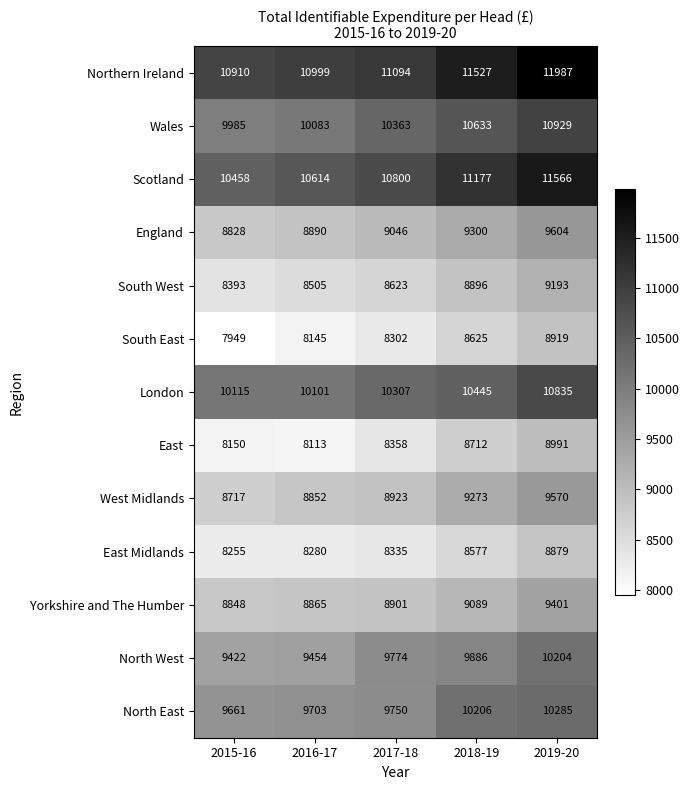

Read the East Midlands value at 2015-16, to the nearest 10.

8260